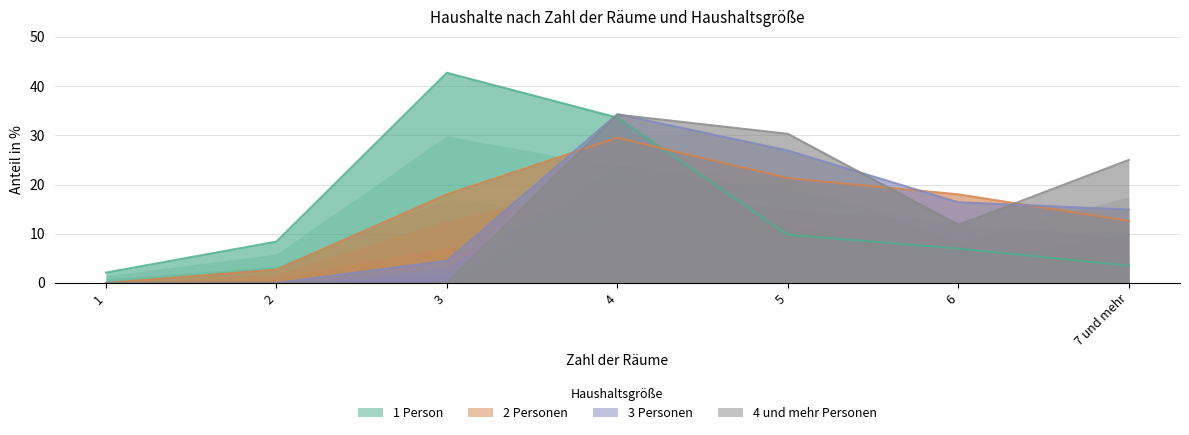

True or false: 3 Personen has more than 2 interior local peaks.

False